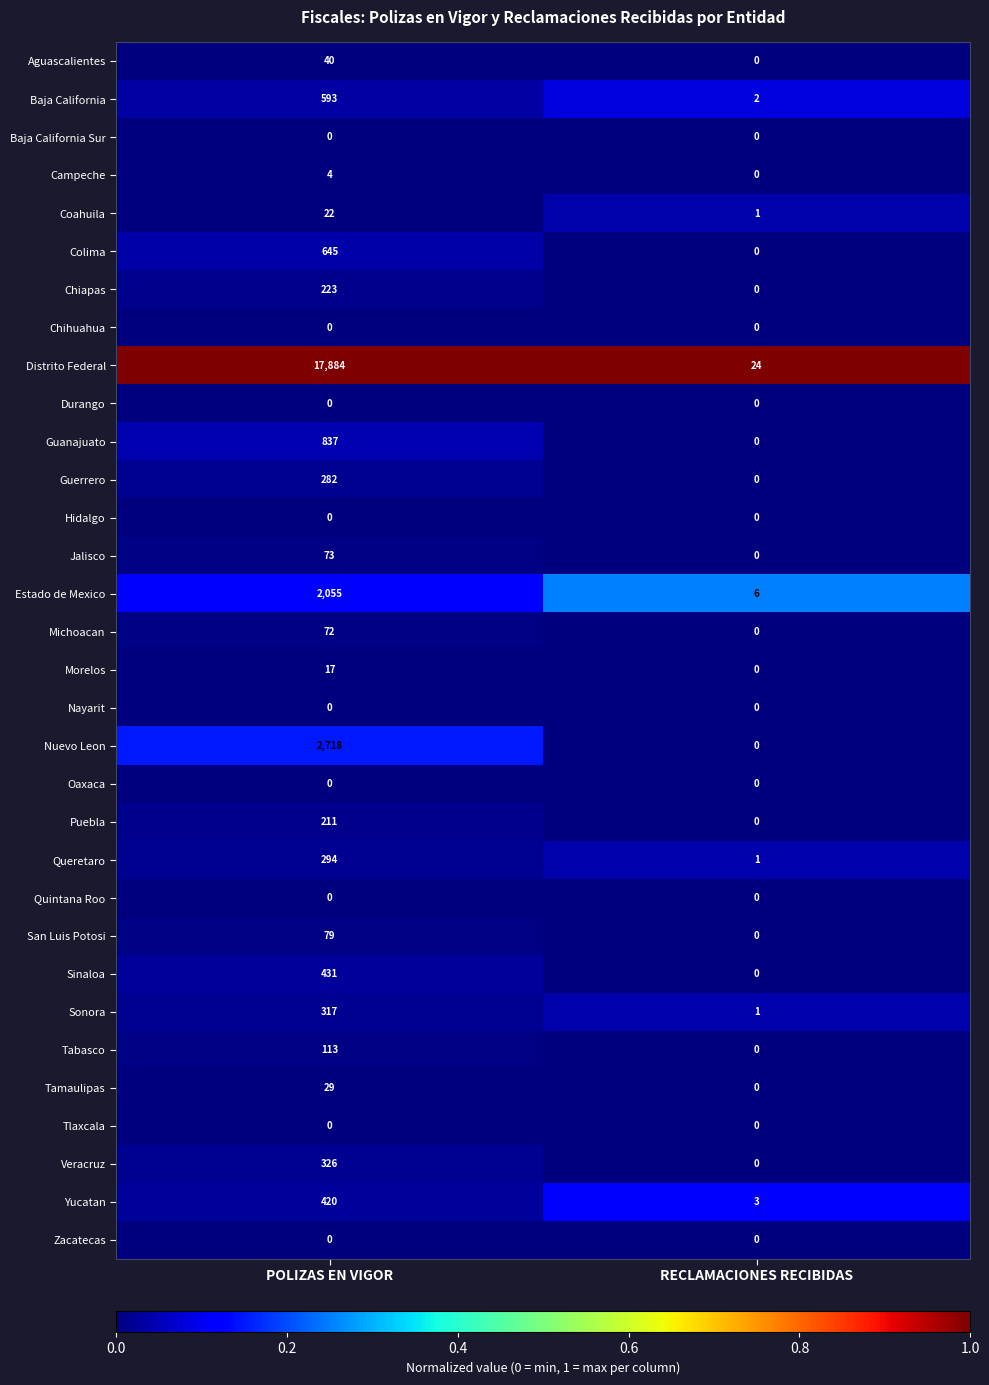

Which series has the largest total across all categories?

Distrito Federal